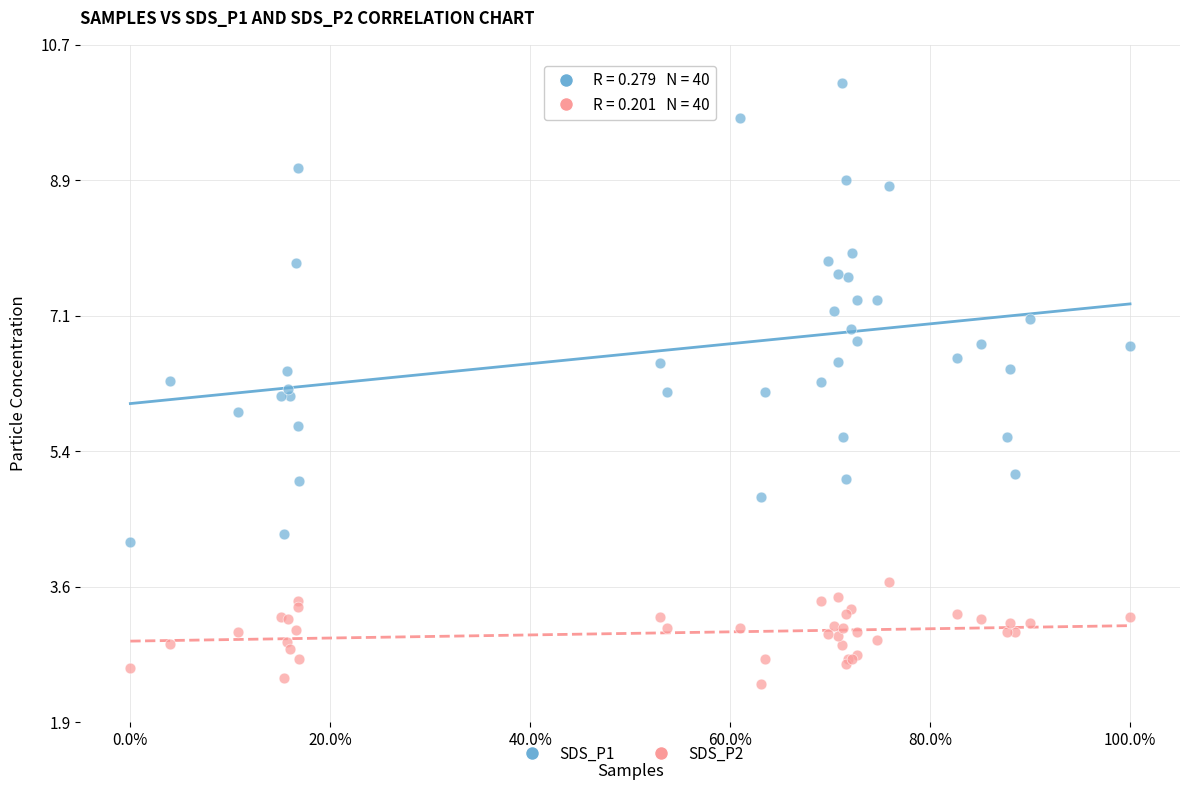

Which series contains the lowest Y value?

SDS_P2